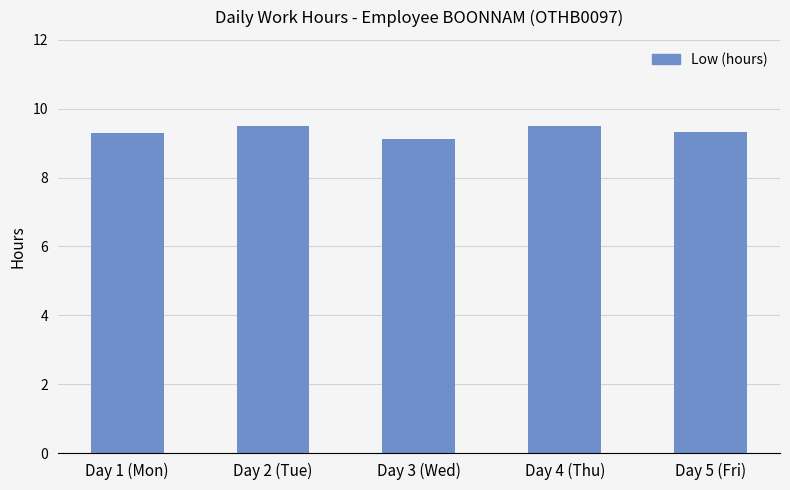

Which label corresponds to the smallest value in the chart?

Day 3 (Wed)